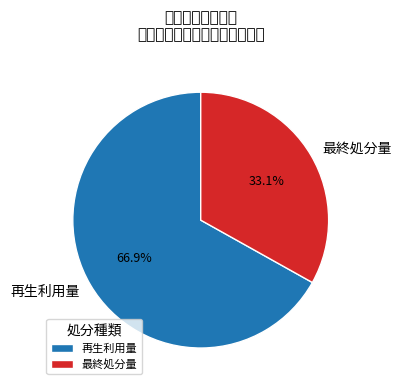

How many segments does this pie chart have?

2